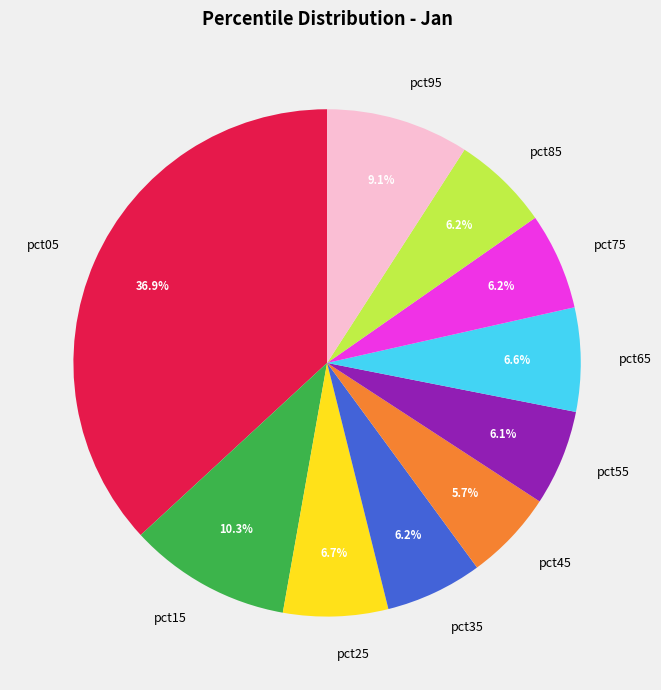

Is the sum of pct35 and pct55 greater than half?

No